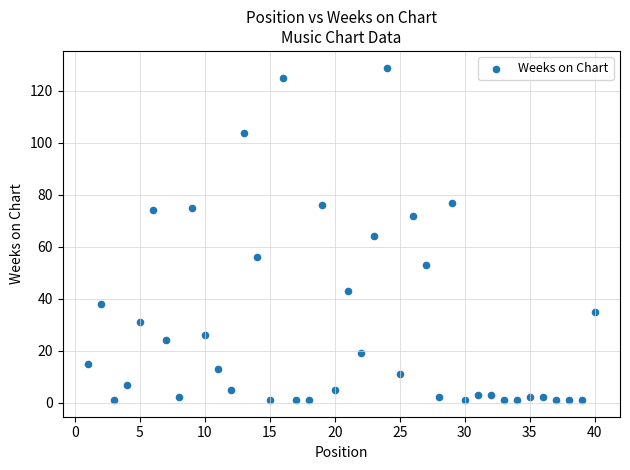

What is the range of Y values (max minus min)?

128